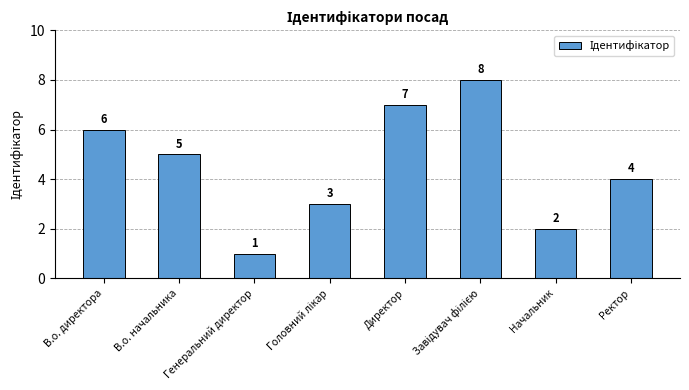

Reading left to right, what are all the values shown in this chart?

6	5	1	3	7	8	2	4